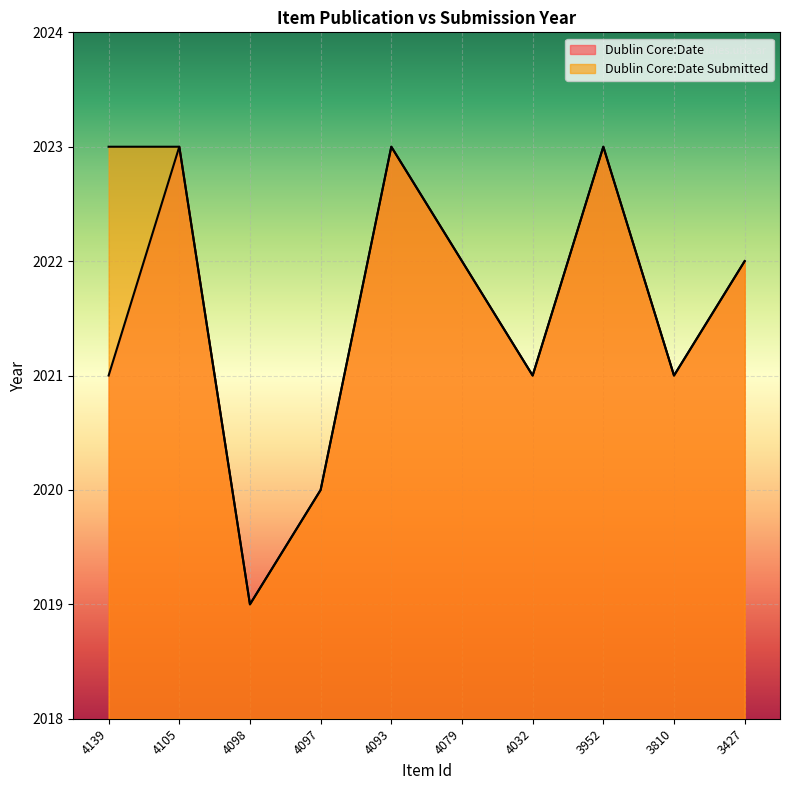

True or false: Dublin Core:Date and Dublin Core:Date Submitted intersect in this chart.

False